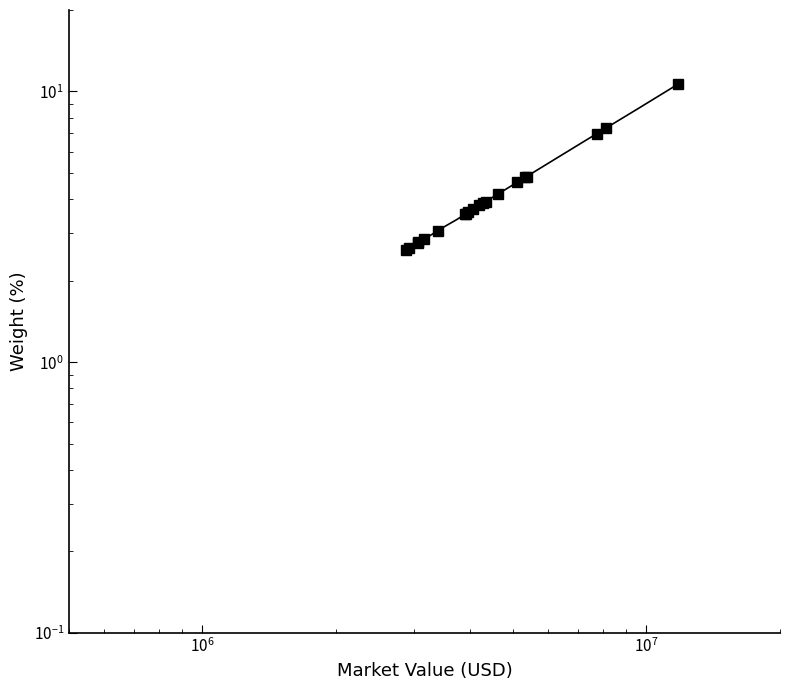

How many lines are shown in the chart?

1